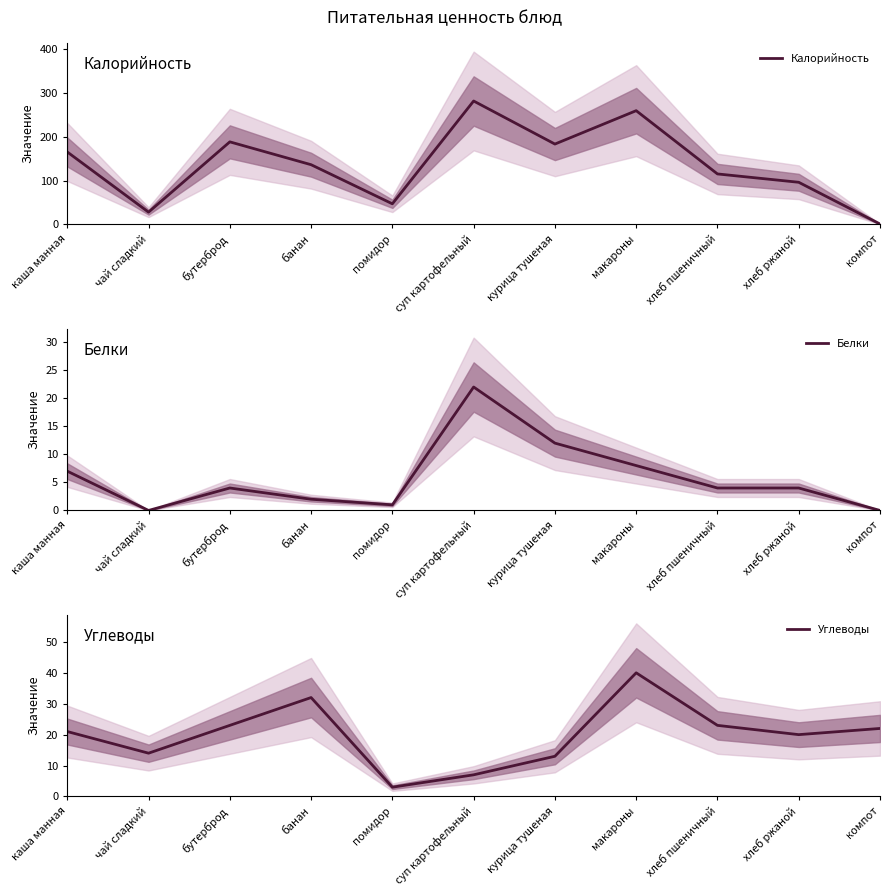

True or false: Калорийность and Белки intersect in this chart.

False